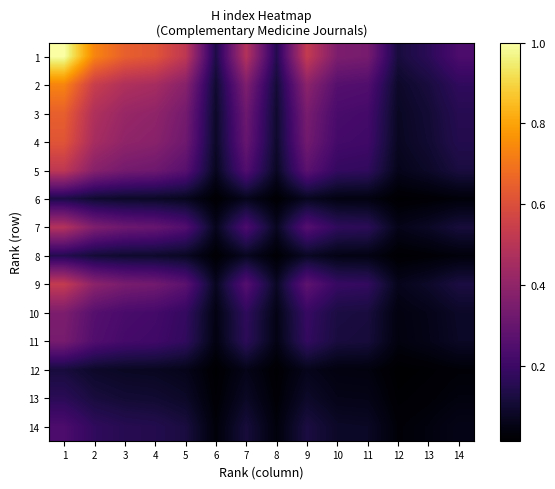

Reading left to right, extract all data points from this chart.

1: 1=1.0	2=0.7	3=0.6	4=0.6	5=0.5	6=0.1	7=0.5	8=0.1	9=0.5	10=0.4	11=0.3	12=0.1	13=0.2	14=0.2
2: 1=0.7	2=0.5	3=0.5	4=0.5	5=0.4	6=0.1	7=0.4	8=0.1	9=0.4	10=0.3	11=0.2	12=0.1	13=0.1	14=0.2
3: 1=0.6	2=0.5	3=0.4	4=0.4	5=0.3	6=0.1	7=0.3	8=0.1	9=0.3	10=0.2	11=0.2	12=0.1	13=0.1	14=0.2
4: 1=0.6	2=0.5	3=0.4	4=0.4	5=0.3	6=0.1	7=0.3	8=0.1	9=0.3	10=0.2	11=0.2	12=0.1	13=0.1	14=0.1
5: 1=0.5	2=0.4	3=0.3	4=0.3	5=0.3	6=0.1	7=0.2	8=0.1	9=0.3	10=0.2	11=0.2	12=0.1	13=0.1	14=0.1
6: 1=0.1	2=0.1	3=0.1	4=0.1	5=0.1	6=0.0	7=0.1	8=0.0	9=0.1	10=0.0	11=0.0	12=0.0	13=0.0	14=0.0
7: 1=0.5	2=0.4	3=0.3	4=0.3	5=0.2	6=0.1	7=0.2	8=0.1	9=0.3	10=0.2	11=0.2	12=0.1	13=0.1	14=0.1
8: 1=0.1	2=0.1	3=0.1	4=0.1	5=0.1	6=0.0	7=0.1	8=0.0	9=0.1	10=0.1	11=0.0	12=0.0	13=0.0	14=0.0
9: 1=0.5	2=0.4	3=0.3	4=0.3	5=0.3	6=0.1	7=0.3	8=0.1	9=0.3	10=0.2	11=0.2	12=0.1	13=0.1	14=0.1
10: 1=0.4	2=0.3	3=0.2	4=0.2	5=0.2	6=0.0	7=0.2	8=0.1	9=0.2	10=0.1	11=0.1	12=0.0	13=0.1	14=0.1
11: 1=0.3	2=0.2	3=0.2	4=0.2	5=0.2	6=0.0	7=0.2	8=0.0	9=0.2	10=0.1	11=0.1	12=0.0	13=0.1	14=0.1
12: 1=0.1	2=0.1	3=0.1	4=0.1	5=0.1	6=0.0	7=0.1	8=0.0	9=0.1	10=0.0	11=0.0	12=0.0	13=0.0	14=0.0
13: 1=0.2	2=0.1	3=0.1	4=0.1	5=0.1	6=0.0	7=0.1	8=0.0	9=0.1	10=0.1	11=0.1	12=0.0	13=0.0	14=0.0
14: 1=0.2	2=0.2	3=0.2	4=0.1	5=0.1	6=0.0	7=0.1	8=0.0	9=0.1	10=0.1	11=0.1	12=0.0	13=0.0	14=0.1